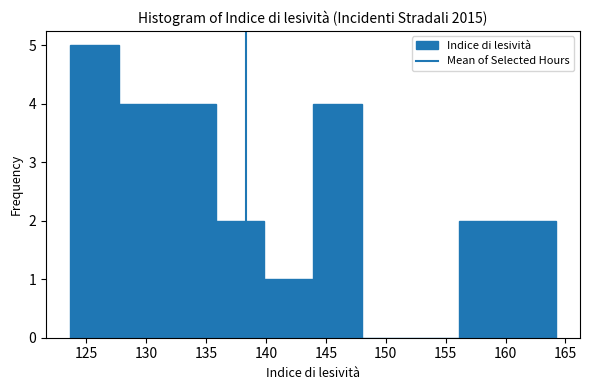

Which range on the x-axis has the tallest bar?

123.5 to 127.5